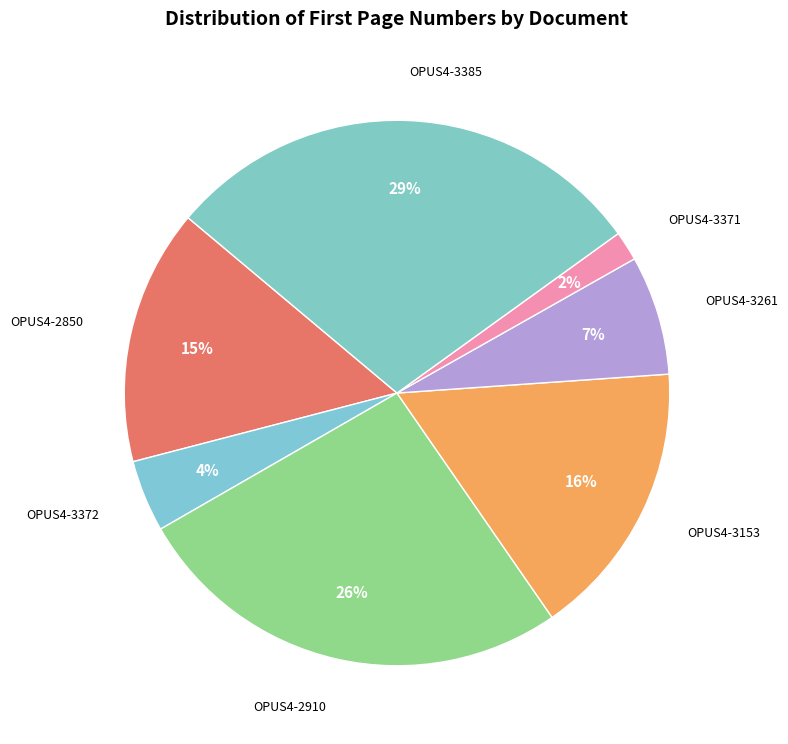

True or false: OPUS4-3261 accounts for 15% of the total.

False